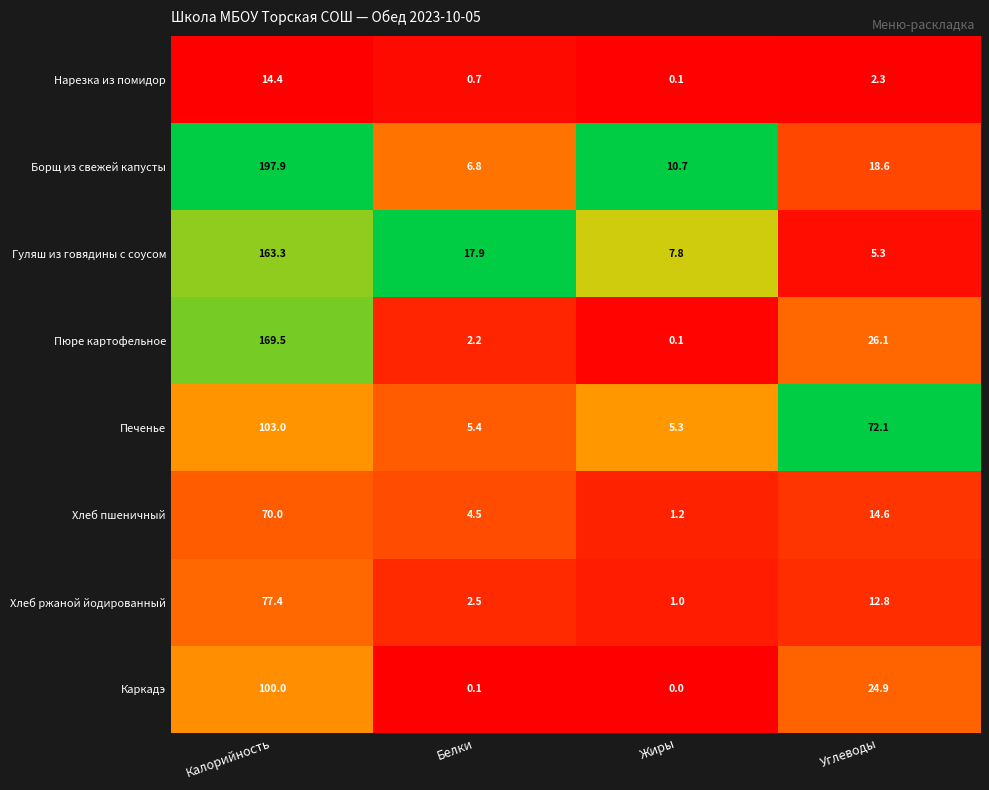

The Каркадэ series shows 0.1 at Белки. True or false?

True